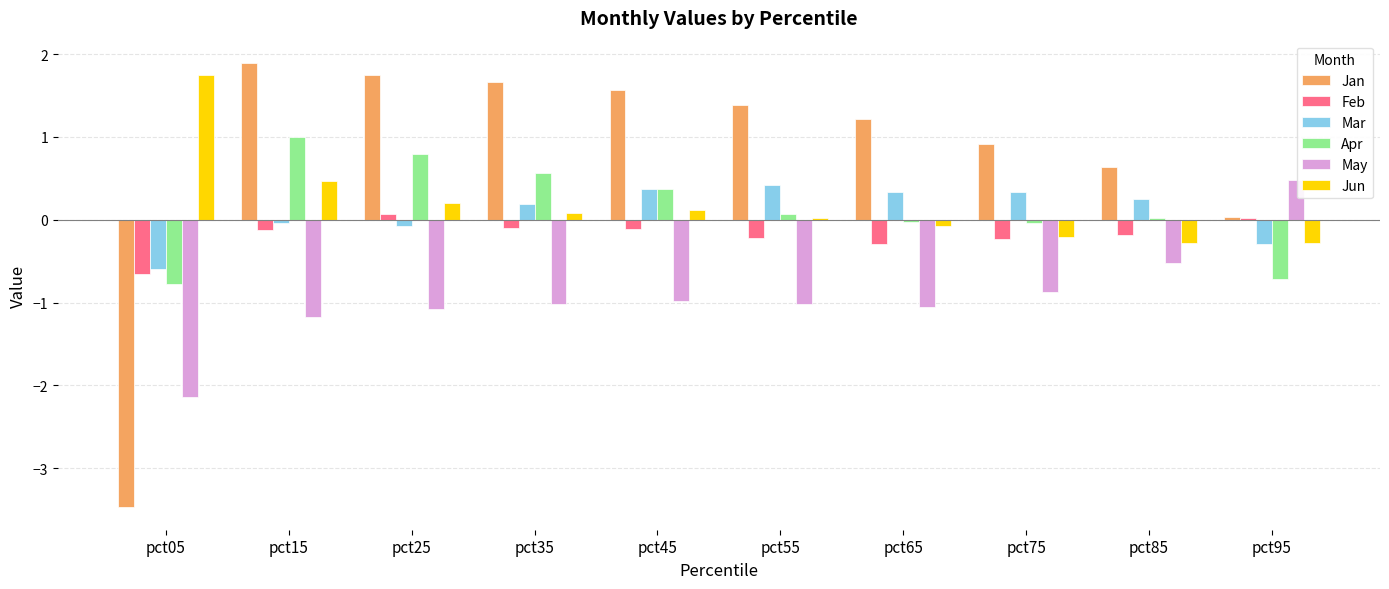

Are the bars horizontal?

No